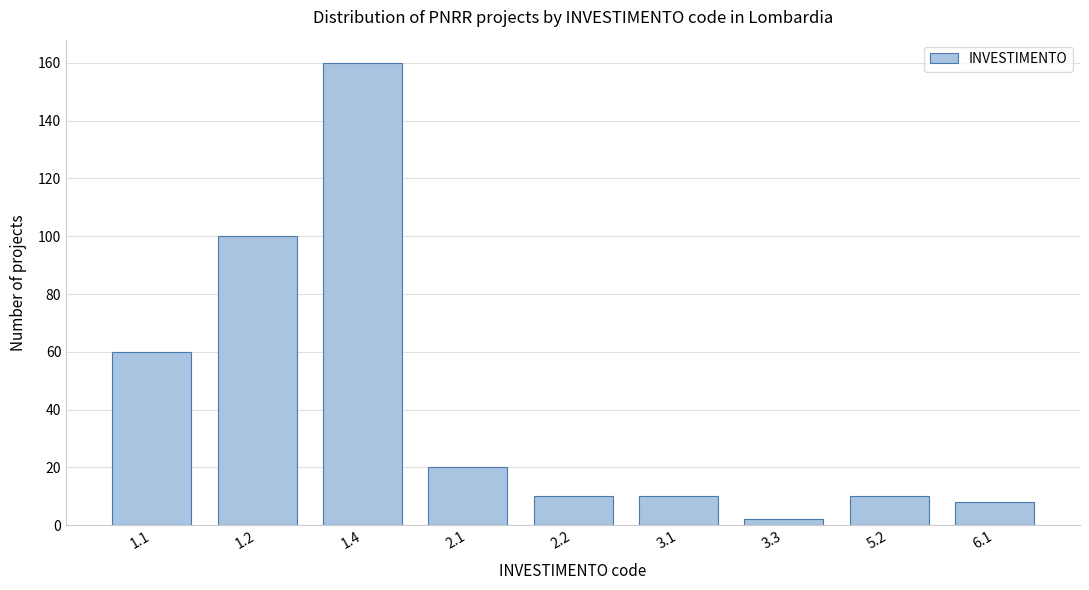

Reading left to right, list all the values displayed in this chart.

1.1=60	1.2=100	1.4=160	2.1=20	2.2=10	3.1=10	3.3=2	5.2=10	6.1=8